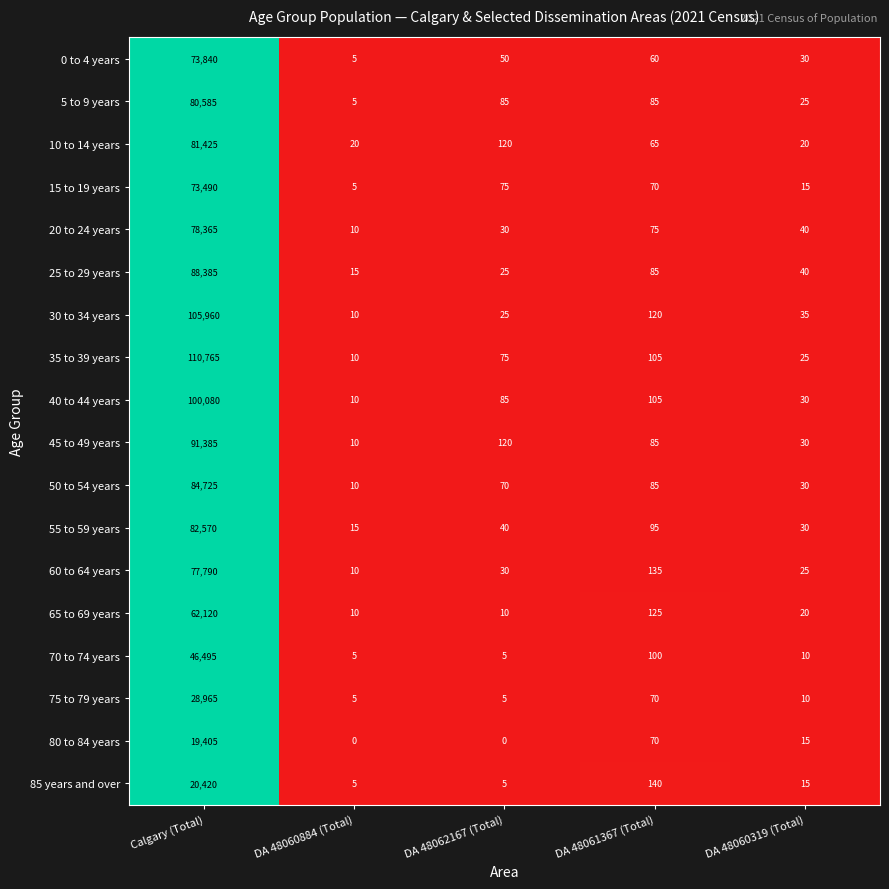

At Calgary (Total), list the series in order from smallest to largest.

80 to 84 years, 85 years and over, 75 to 79 years, 70 to 74 years, 65 to 69 years, 15 to 19 years, 0 to 4 years, 60 to 64 years, 20 to 24 years, 5 to 9 years, 10 to 14 years, 55 to 59 years, 50 to 54 years, 25 to 29 years, 45 to 49 years, 40 to 44 years, 30 to 34 years, 35 to 39 years